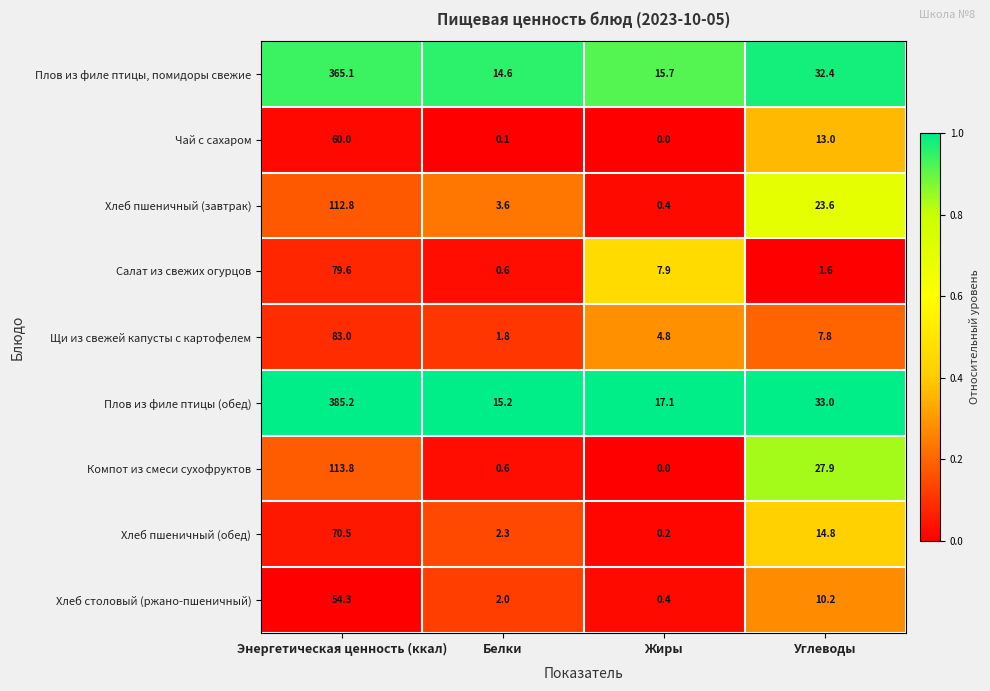

What is the difference between the Щи из свежей капусты с картофелем values at Белки and Энергетическая ценность (ккал)?

81.2